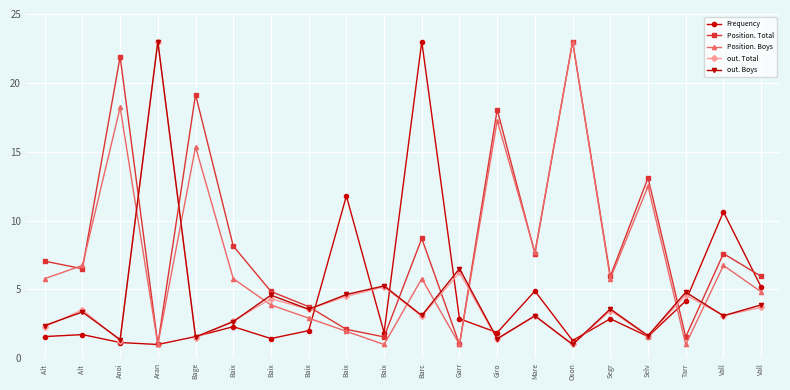

What is the minimum value for Position. Total?

1.0